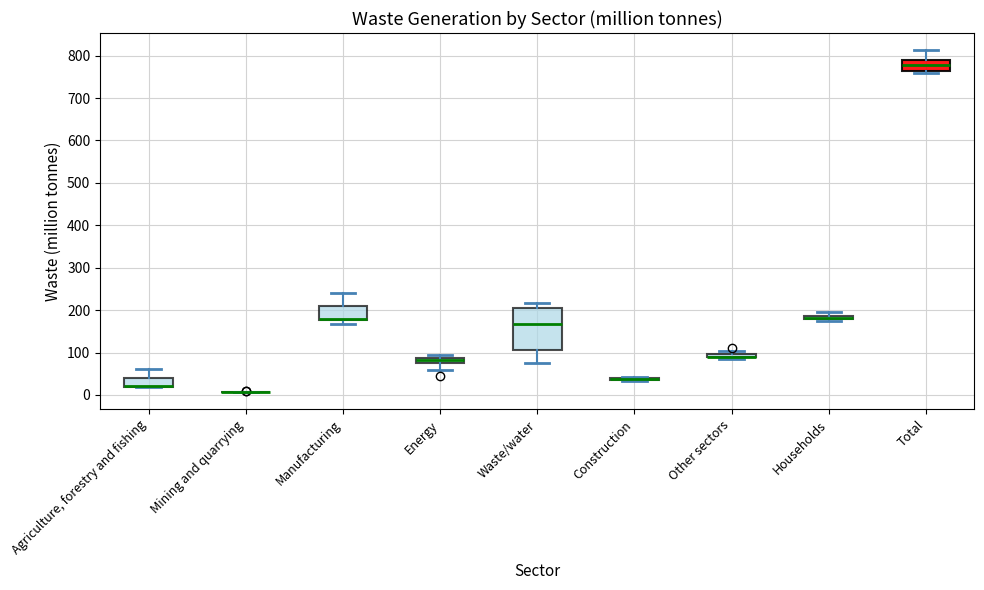

Which box is the tallest, from its lower edge to its upper edge?

Waste/water